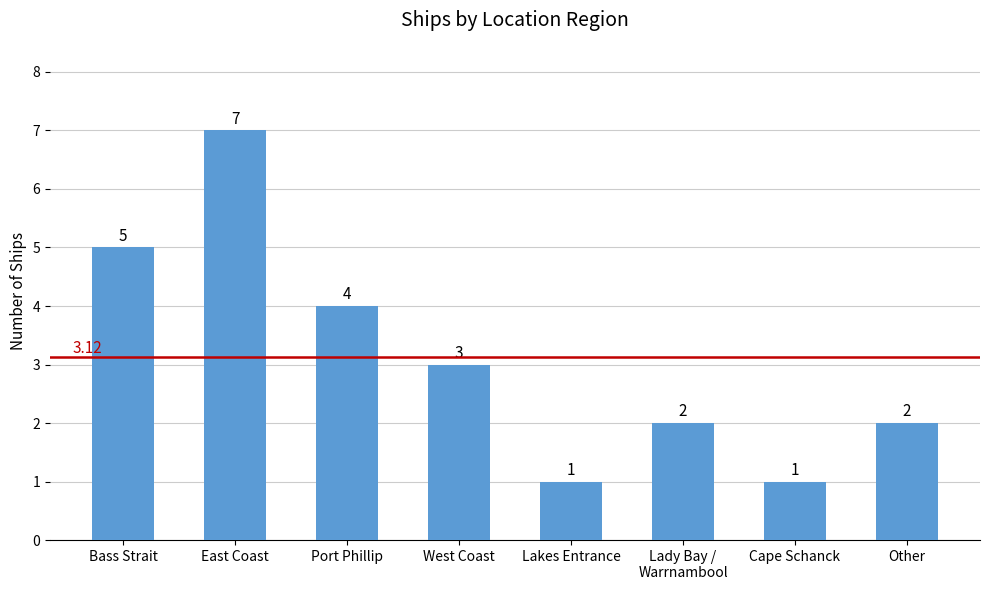

Reading left to right, what are all the values shown in this chart?

Bass Strait=5	East Coast=7	Port Phillip=4	West Coast=3	Lakes Entrance=1	Lady Bay /
Warrnambool=2	Cape Schanck=1	Other=2